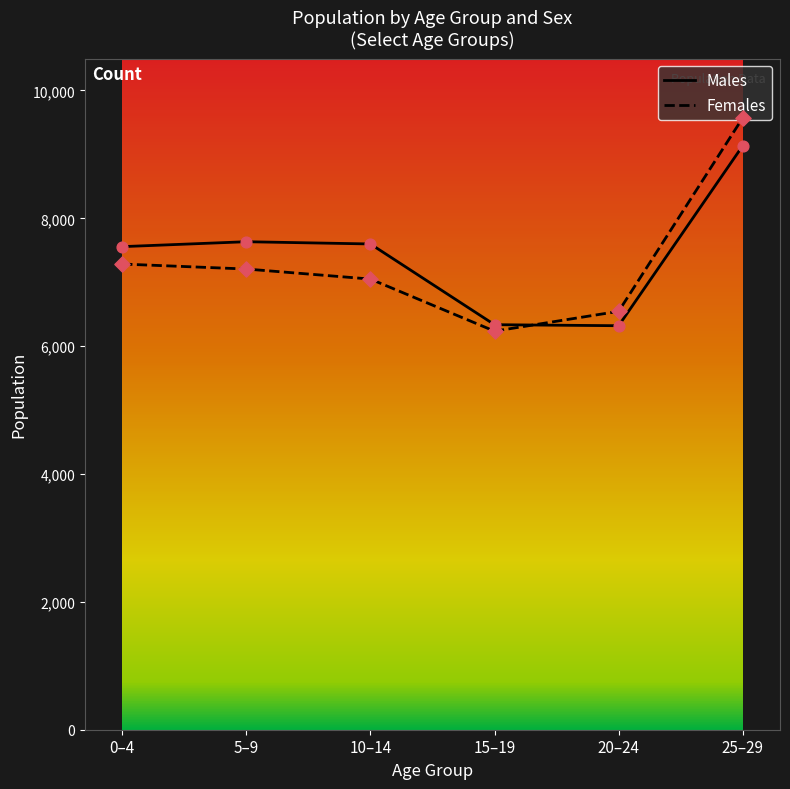

Which series changed the most between 10–14 and 15–19?

Males